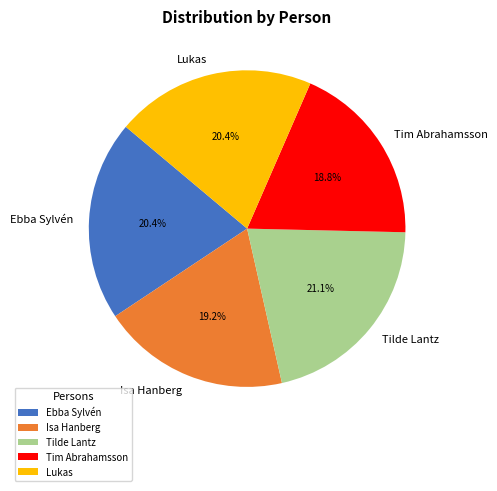

True or false: Tim Abrahamsson accounts for 19% of the total.

True